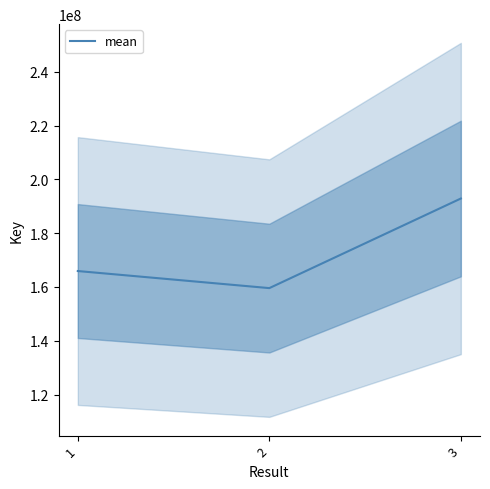

What is the value of the 3rd point from the left?

192863168